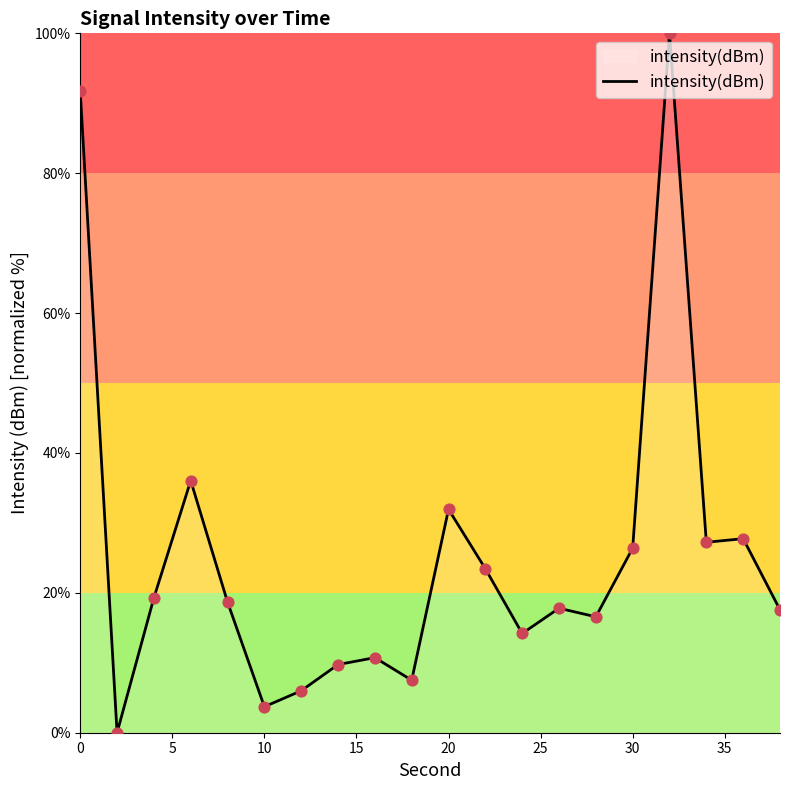

What is the difference between the maximum and minimum values?

100.0